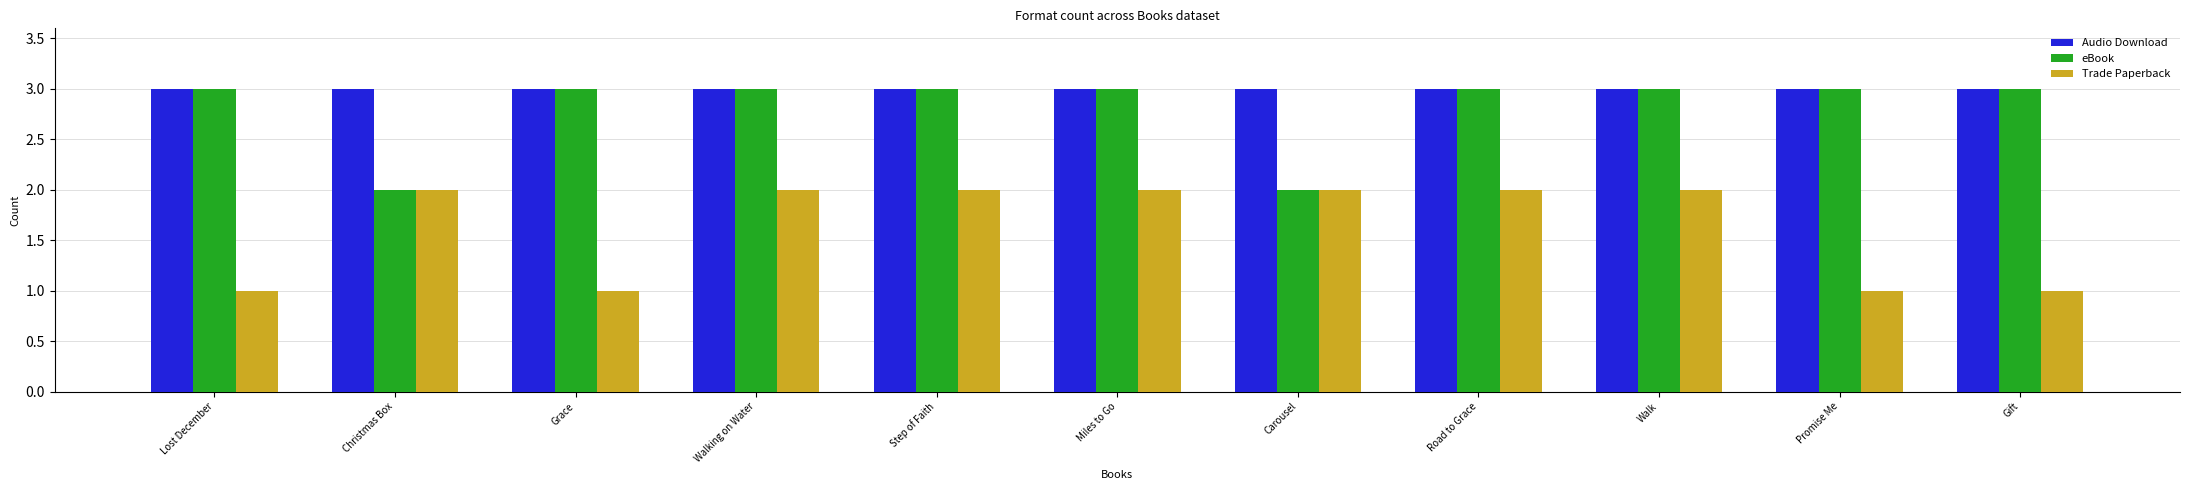

What are all the series names shown in the legend?

Audio Download, eBook, Trade Paperback